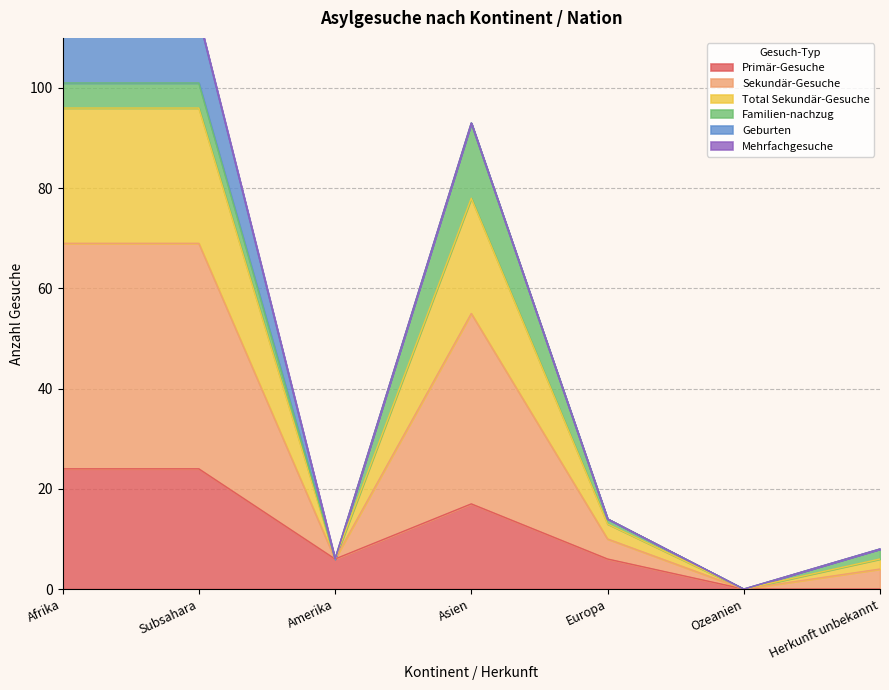

What is the label of the 4th point from the left?

Asien